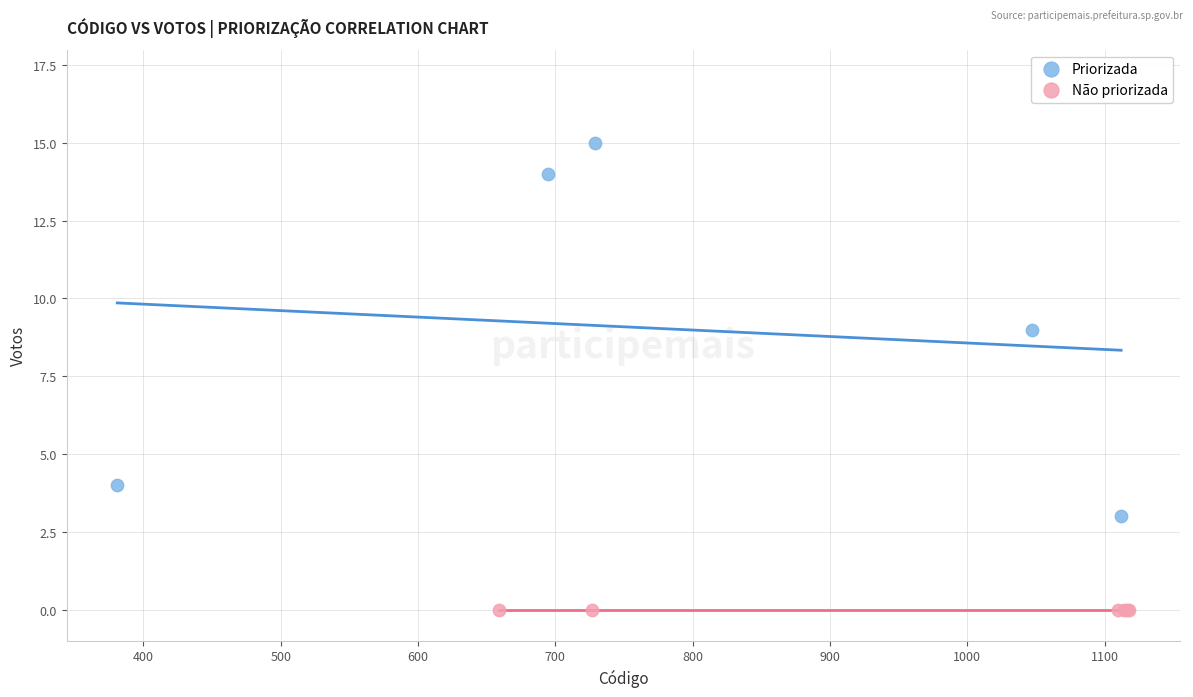

Which series reaches the maximum Y coordinate?

Priorizada